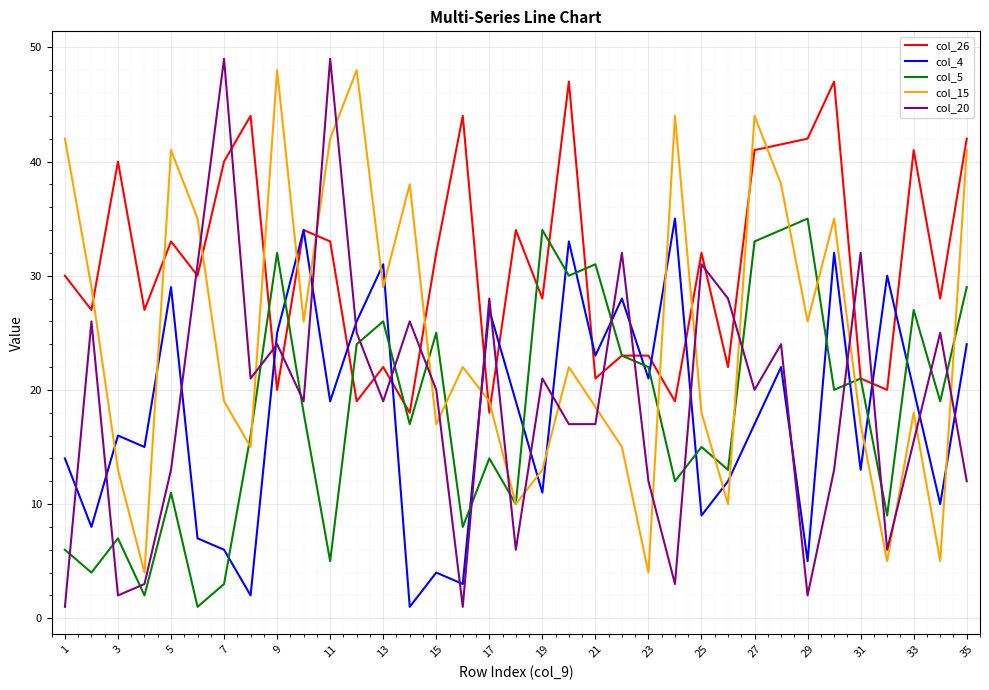

The col_26 series shows 18 at 17. True or false?

True